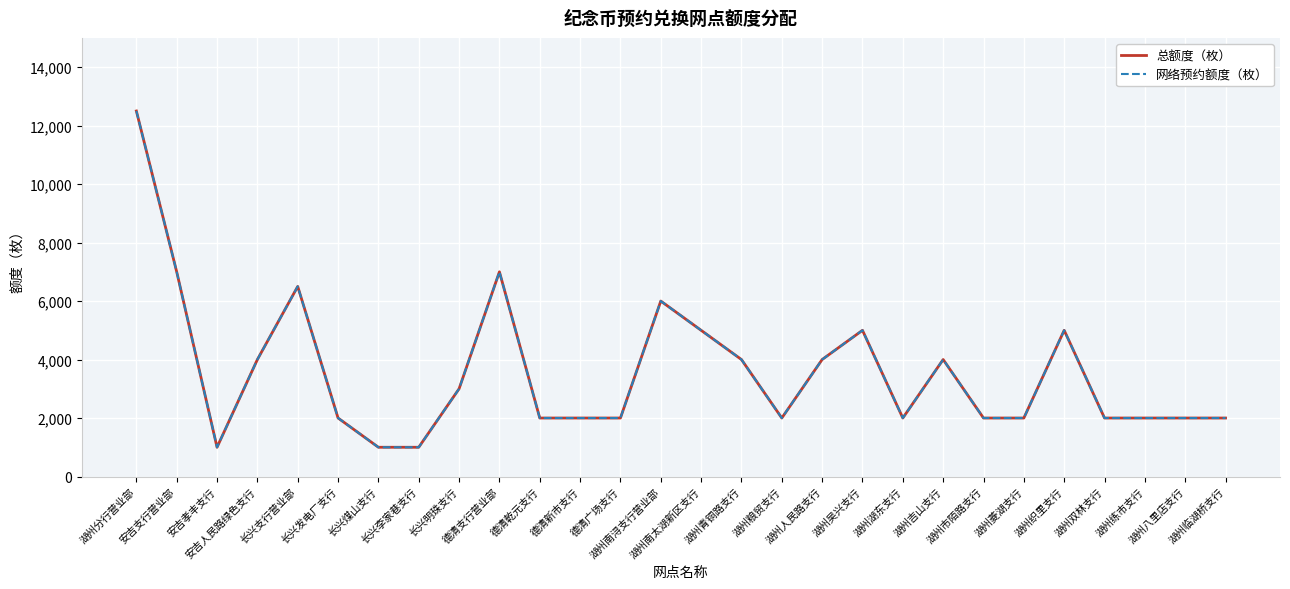

Does the chart have visible grid lines?

Yes